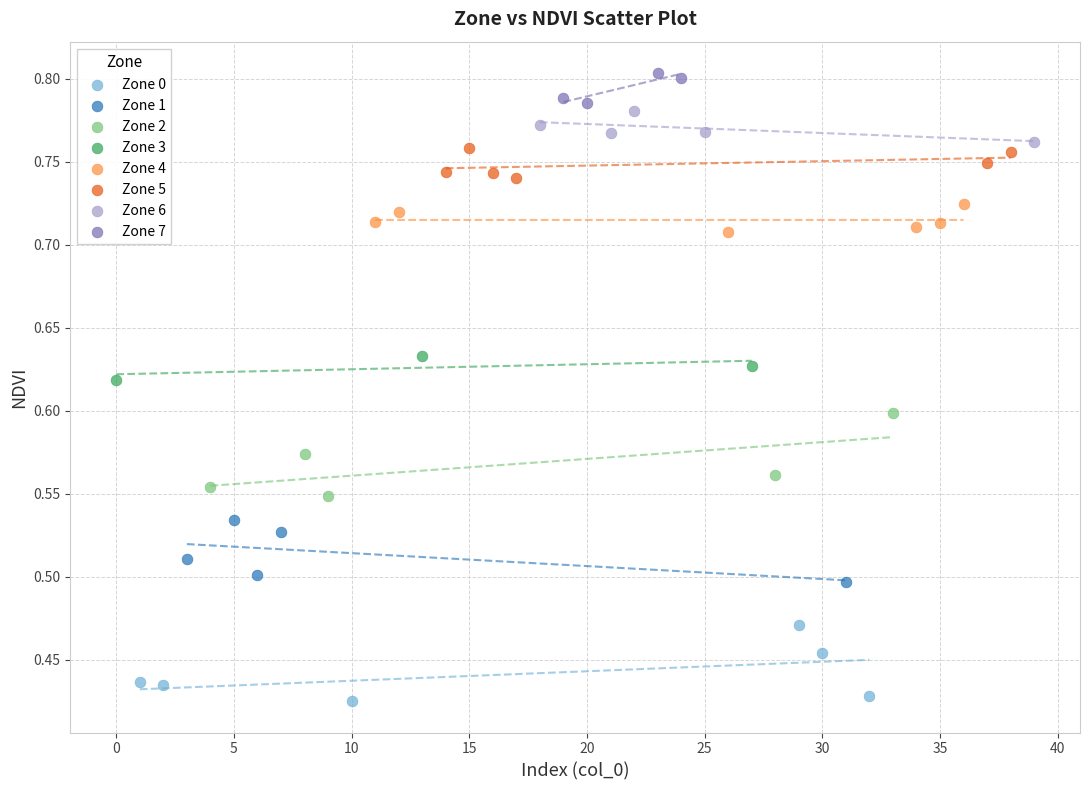

Which series reaches the maximum Y coordinate?

Zone 7